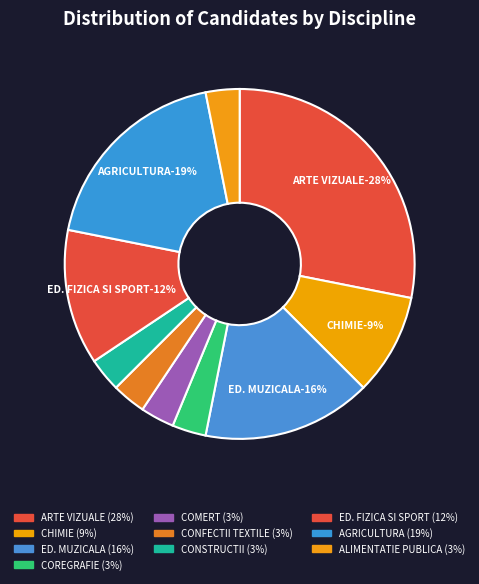

To the nearest percent, what is the average slice percentage?

10%